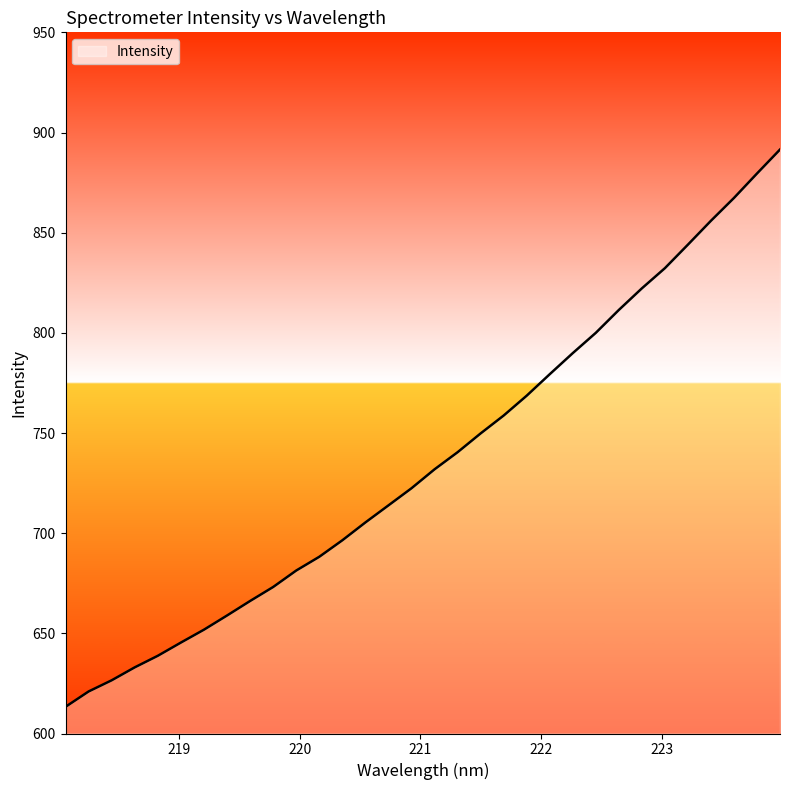

What is the maximum value shown in the chart?

891.5